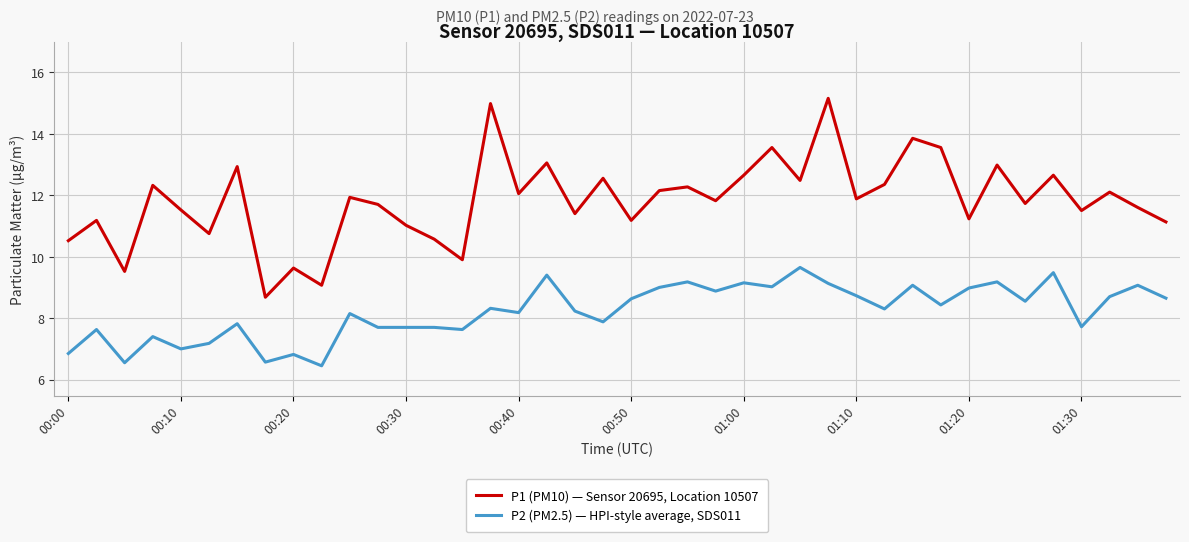

Which series has the largest total across all categories?

P1 (PM10) — Sensor 20695, Location 10507